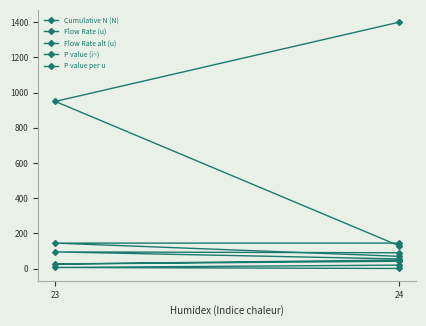

The Flow Rate (u) series shows 76.2 at 23. True or false?

False